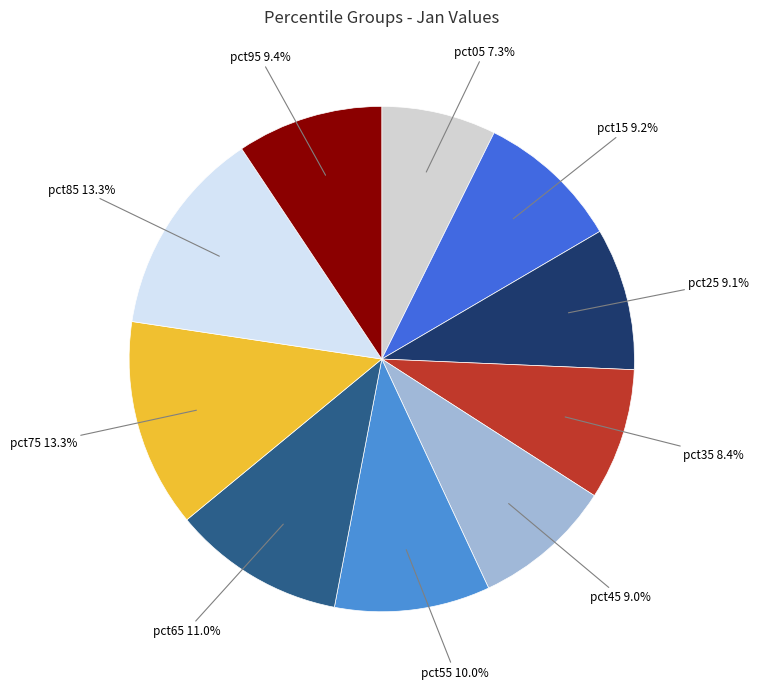

Does any single category account for the majority?

No